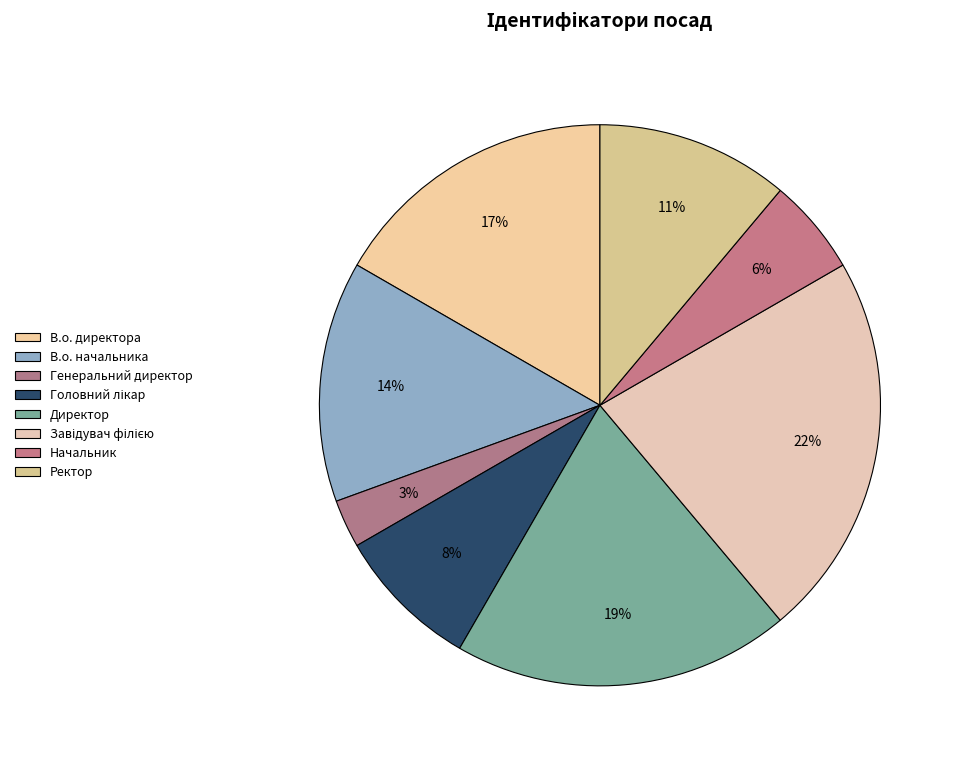

Which slice is the smallest?

Генеральний директор